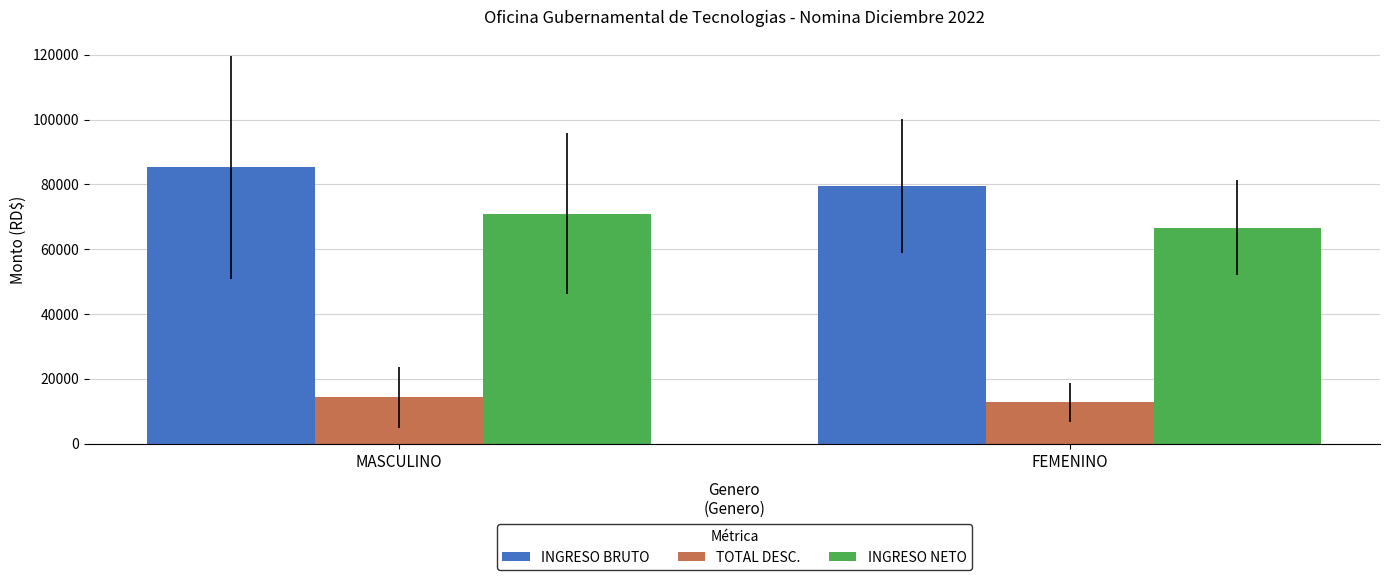

What is the difference between the maximum and minimum values in the INGRESO NETO series?

4269.1